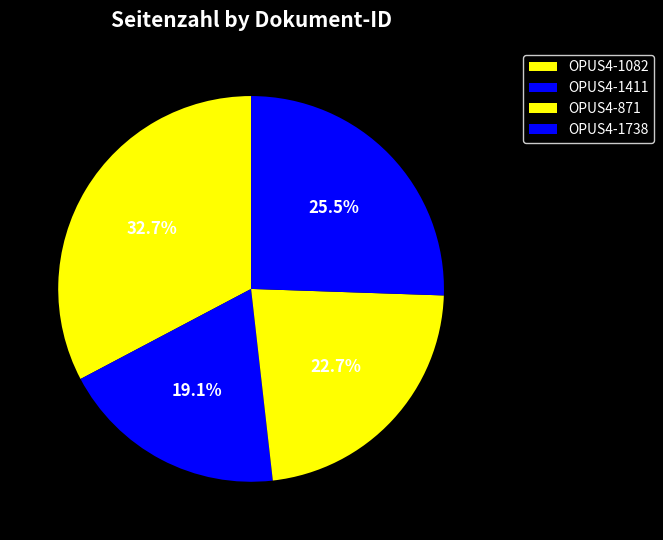

Does OPUS4-871 account for over 50% of the chart?

No